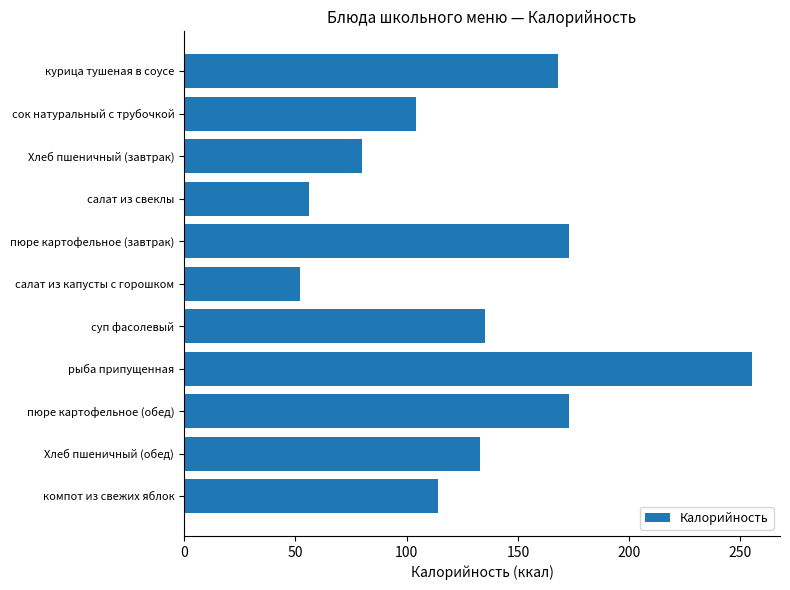

Which category has the lowest value across all series?

салат из капусты с горошком